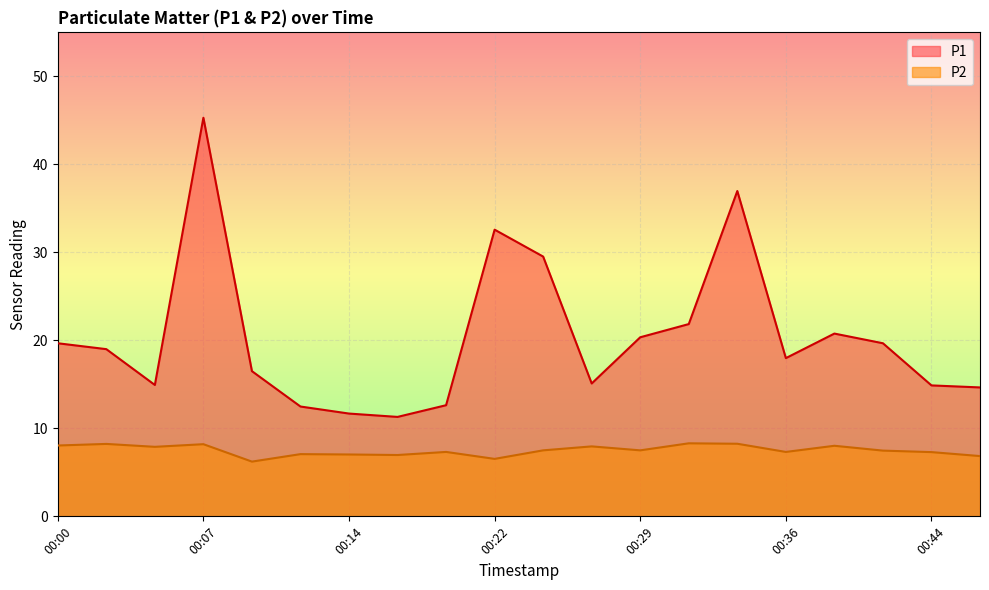

What is the sum of all P2 values?

150.0